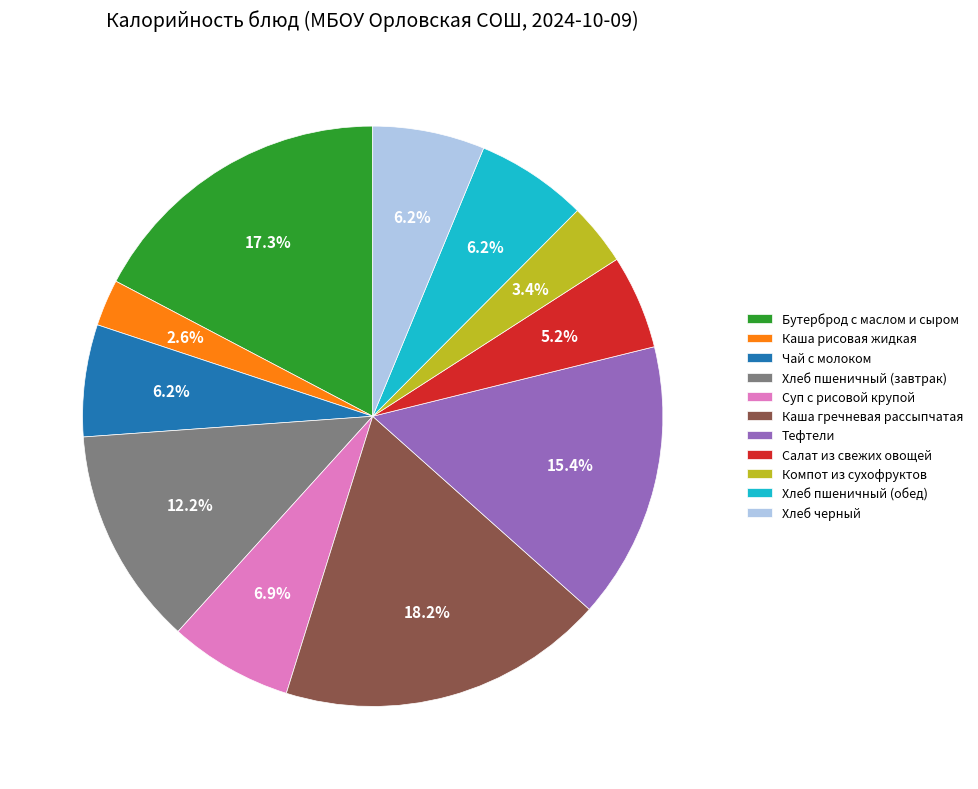

Count the number of slices in the pie.

11